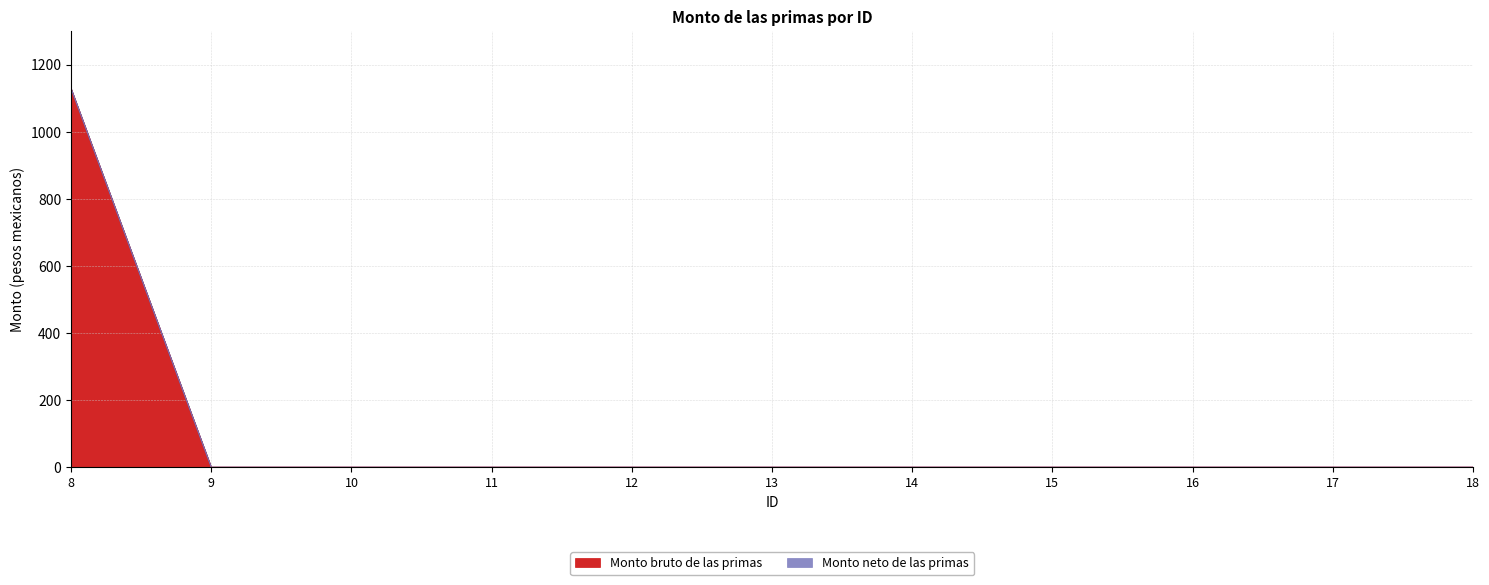

Where is the data nearest to the value 564?

9